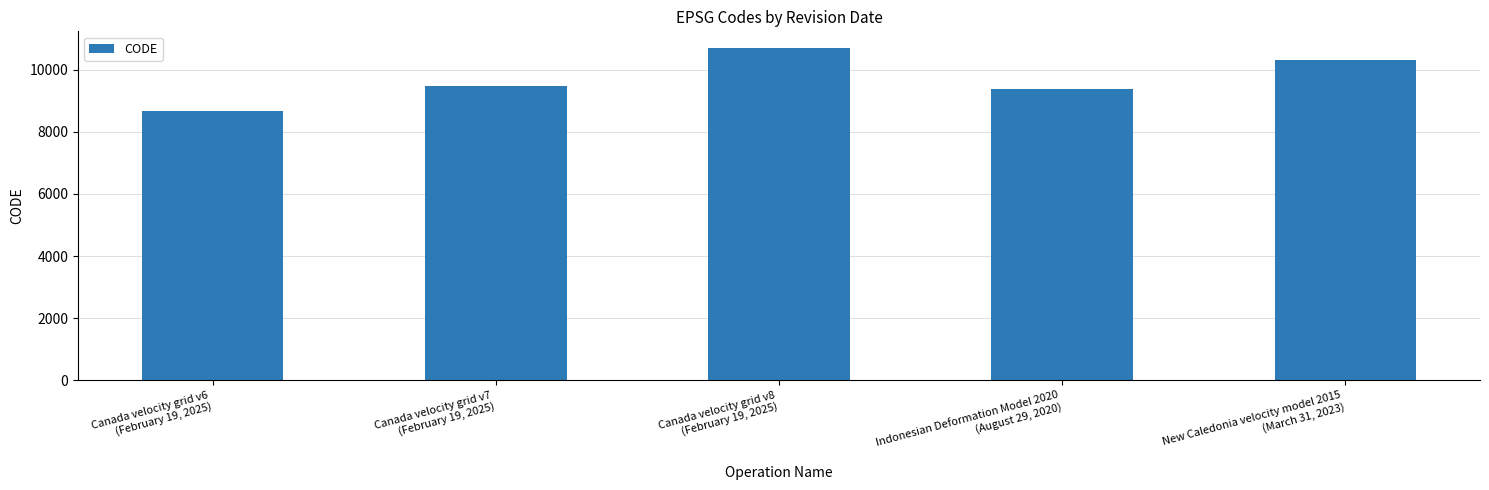

What is the change in value from Indonesian Deformation Model 2020
(August 29, 2020) to New Caledonia velocity model 2015
(March 31, 2023)?

+948